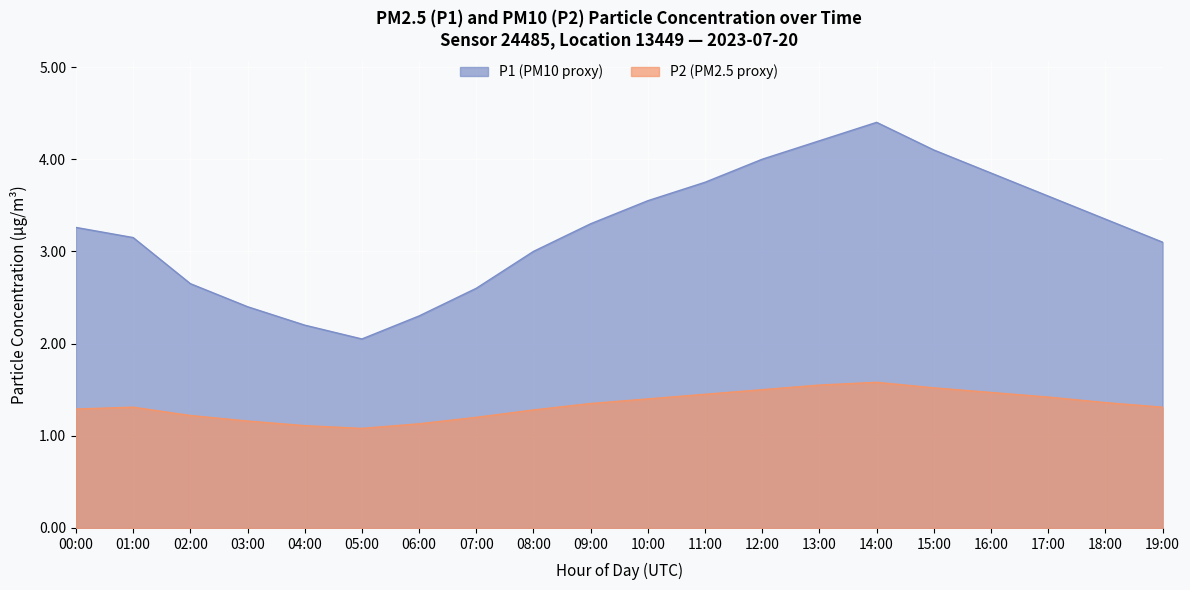

What are all the series names shown in the legend?

P1 (PM10 proxy), P2 (PM2.5 proxy)